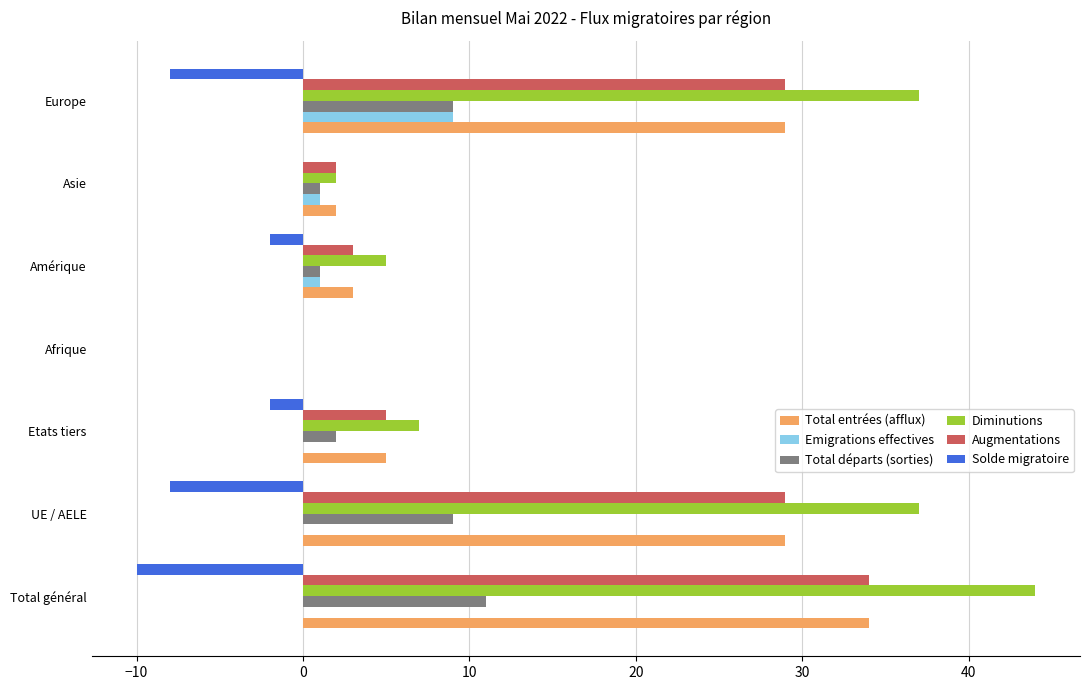

Which category has the highest value in the Augmentations series?

Total général